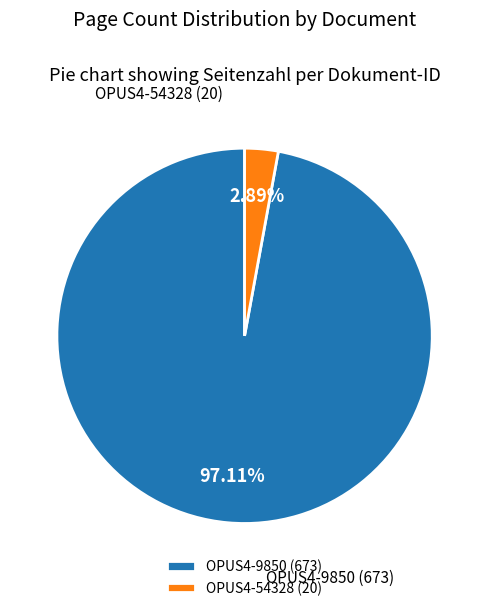

To the nearest percent, what is the difference between the OPUS4-9850 and OPUS4-54328 slice percentages?

94%